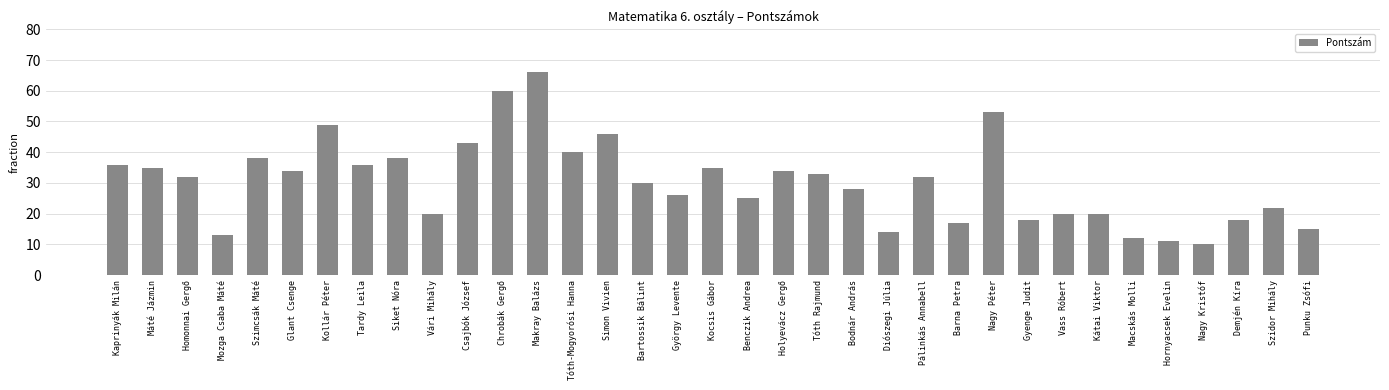

The chart shows a value of 18 at Demjén Kíra. True or false?

True